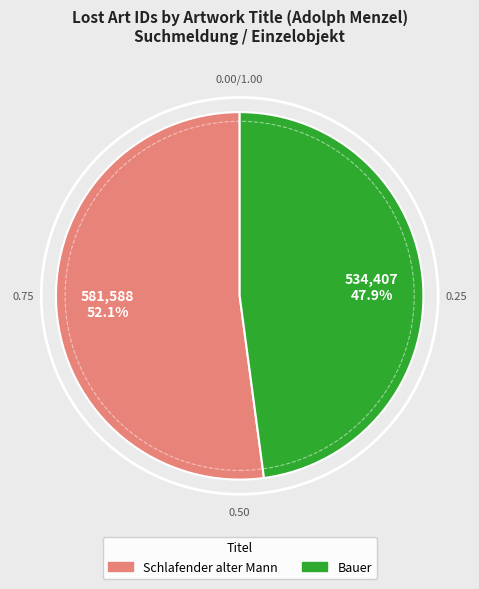

Rank the categories by value from lowest to highest.

Bauer, Schlafender alter Mann